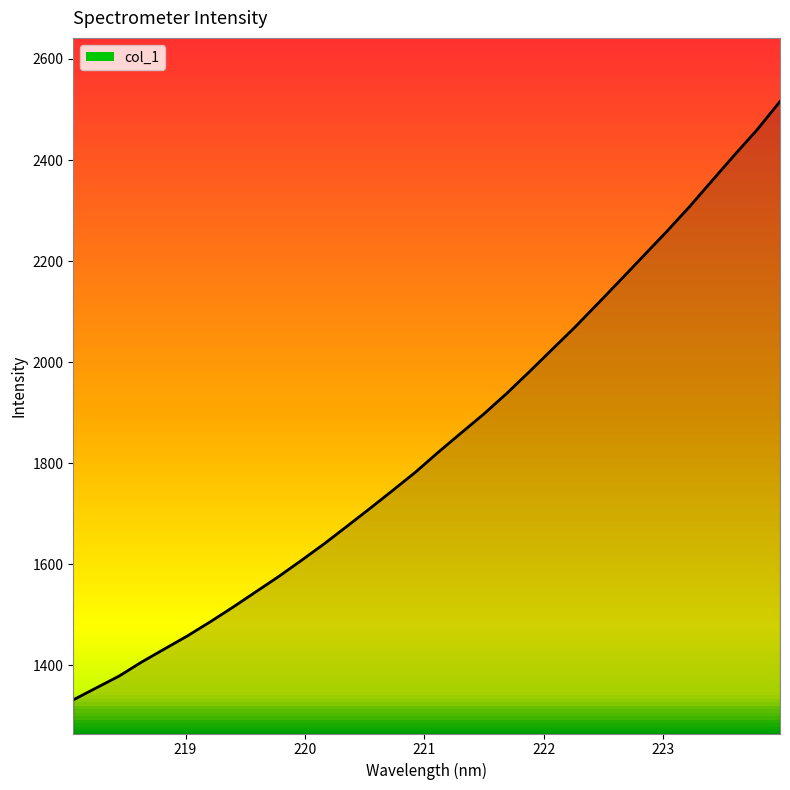

What is the greatest value displayed?

2516.0